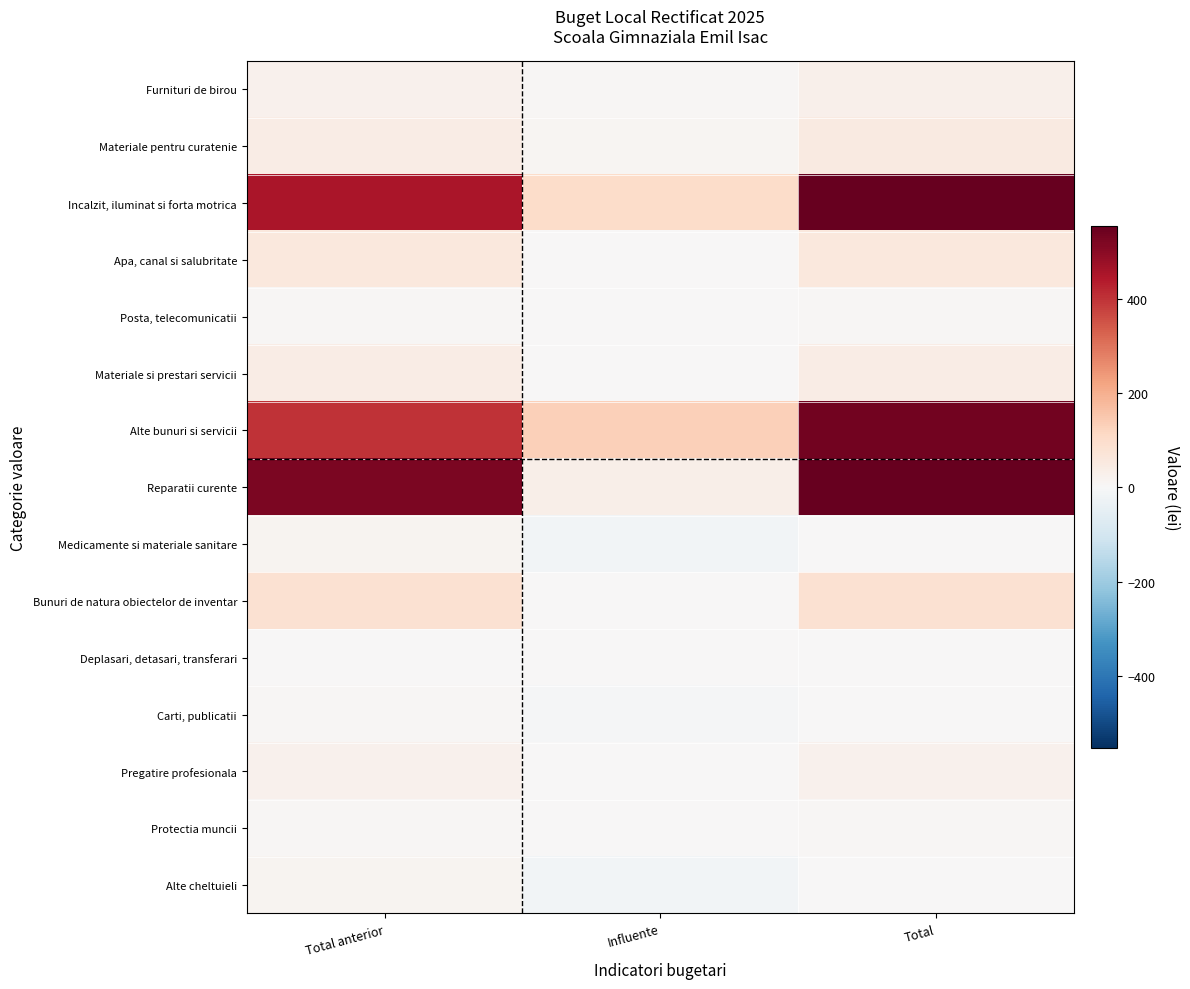

Rank the series by their maximum value, from lowest to highest.

Deplasari, detasari, transferari, Carti, publicatii, Posta, telecomunicatii, Protectia muncii, Alte cheltuieli, Medicamente si materiale sanitare, Pregatire profesionala, Furnituri de birou, Materiale si prestari servicii, Materiale pentru curatenie, Apa, canal si salubritate, Bunuri de natura obiectelor de inventar, Alte bunuri si servicii, Incalzit, iluminat si forta motrica, Reparatii curente